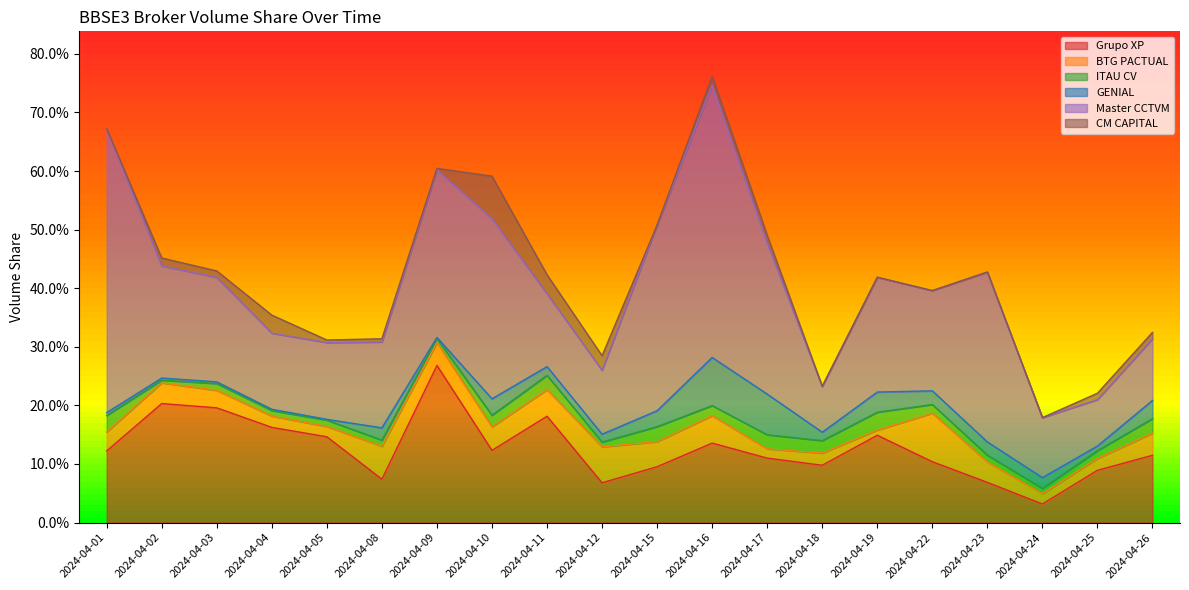

At how many categories does at least one series exceed 0?

20